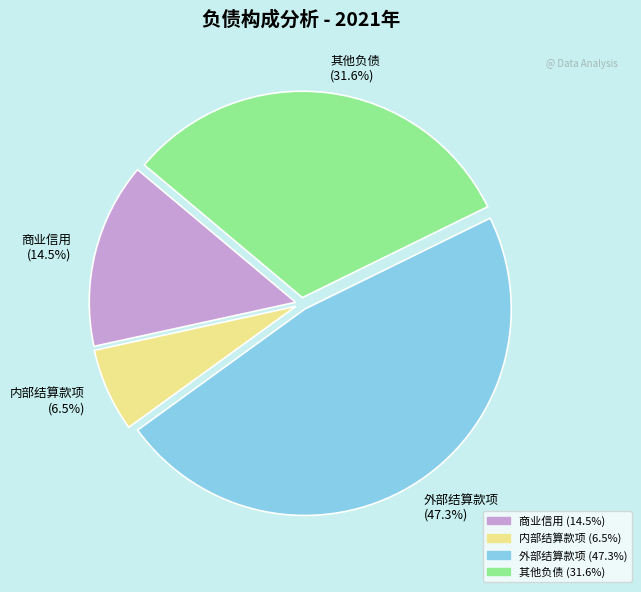

Between 商业信用 (14.5%) and 外部结算款项 (47.3%), which is larger?

外部结算款项 (47.3%)